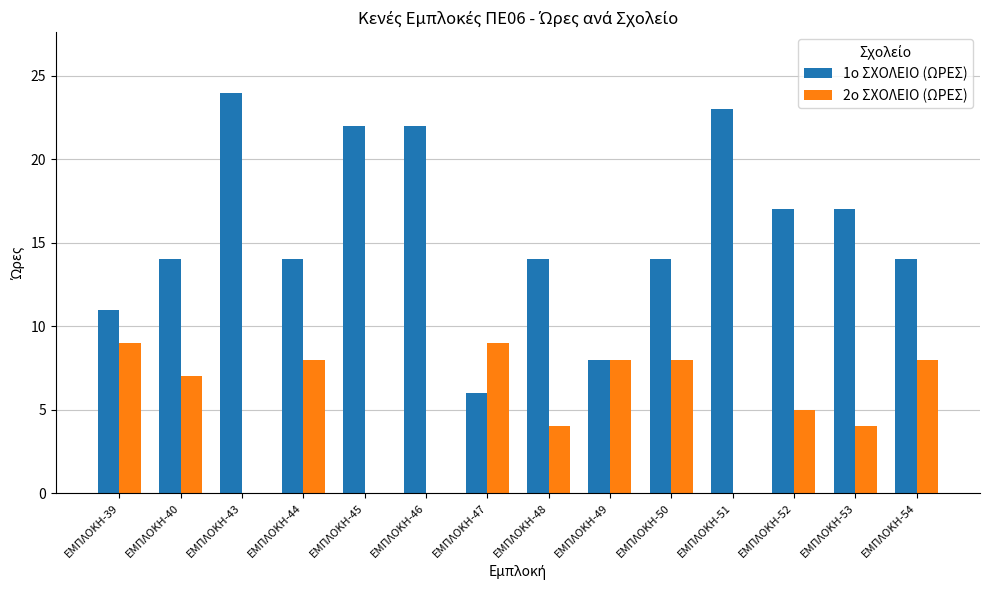

What is the maximum value for 2ο ΣΧΟΛΕΙΟ (ΩΡΕΣ)?

9